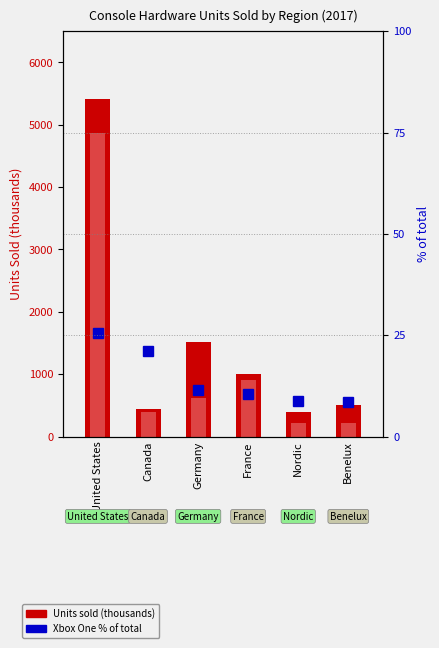

What is the sum of all Switch values?

7230.0